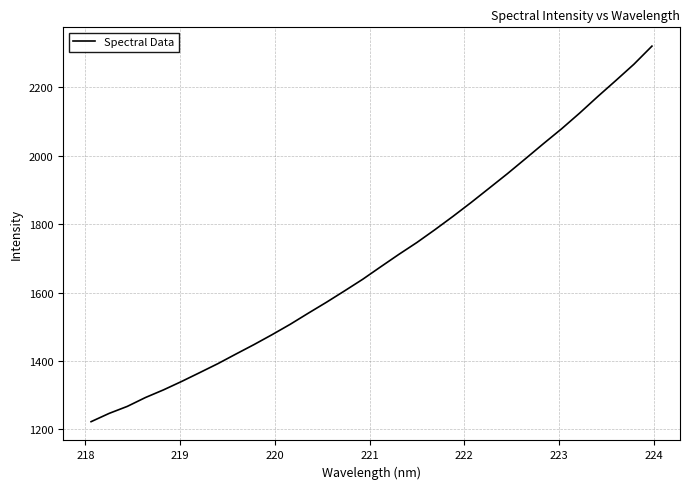

What is the average value?

1697.4